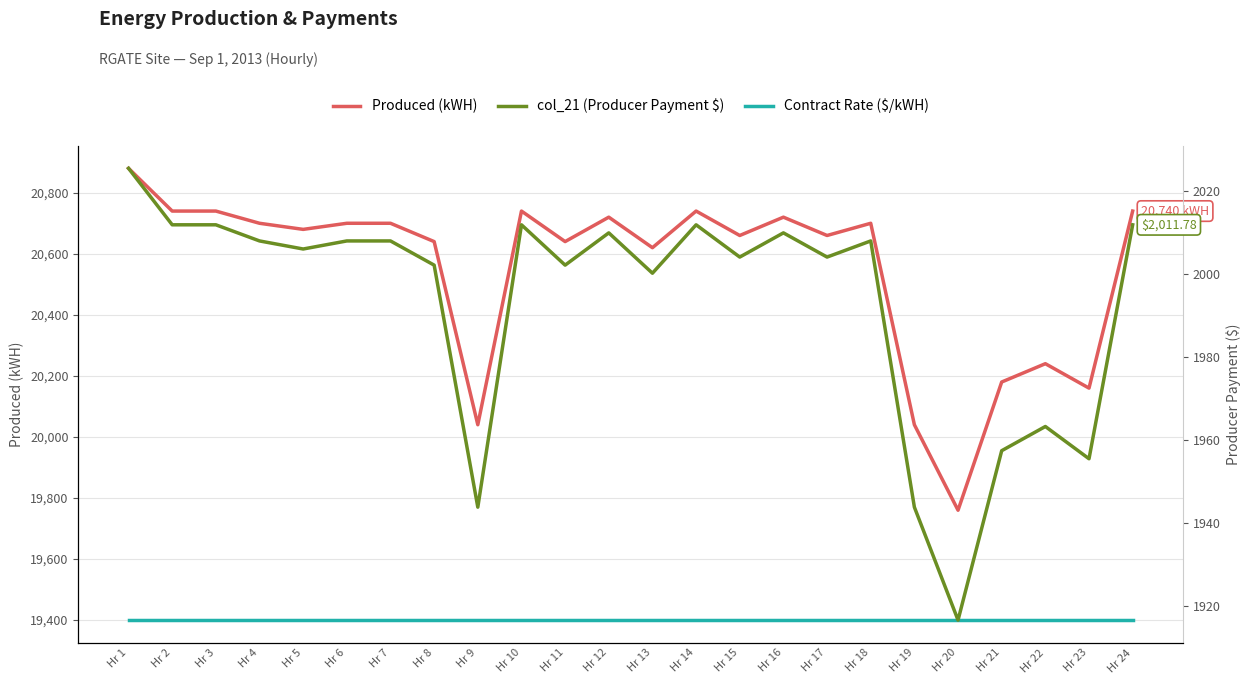

What are all the series names shown in the legend?

Produced (kWH), Contract Rate (×200,000 scaled), col_21 (Producer Payment $)